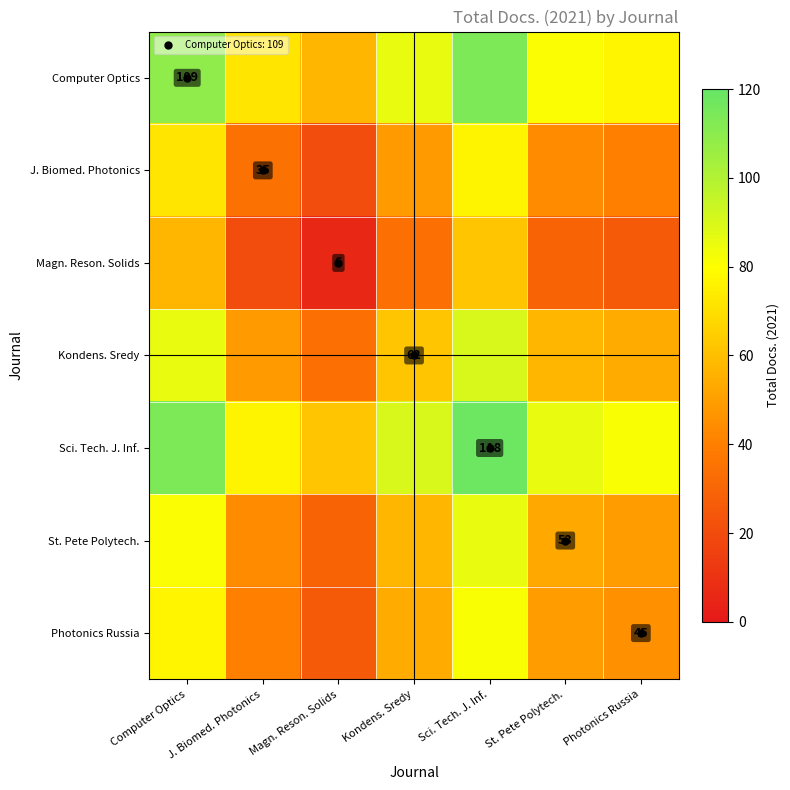

What is the sum of all Magn. Reson. Solids values?

235.0